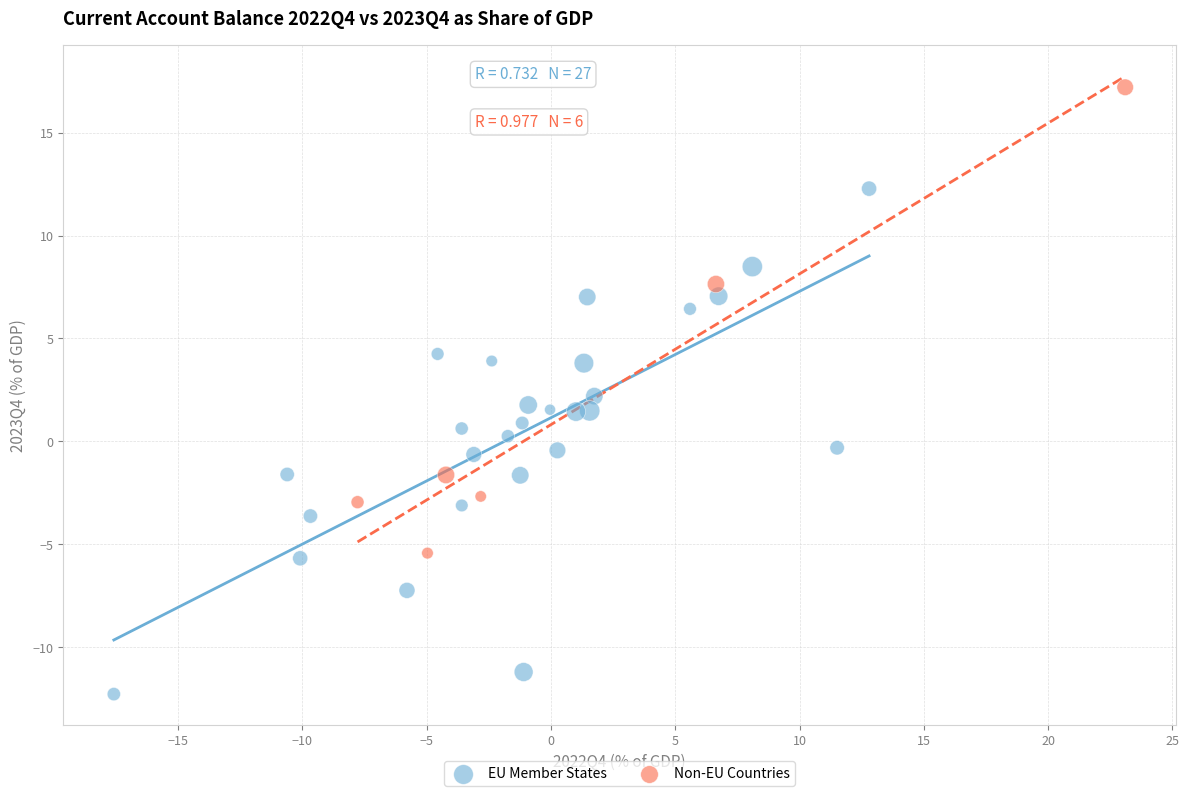

Which series has the largest Y range (max minus min)?

EU Member States